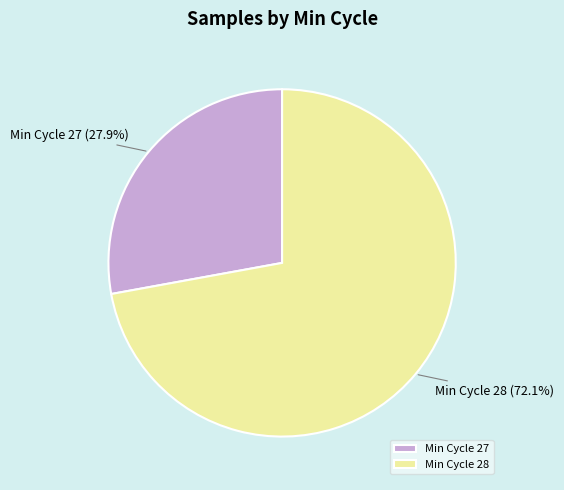

Does Min Cycle 27 account for over 50% of the chart?

No